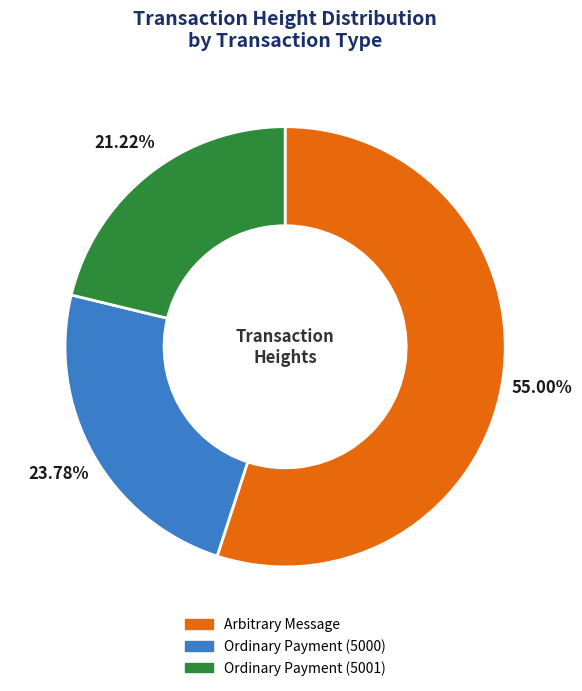

Which slice is the largest?

Arbitrary Message